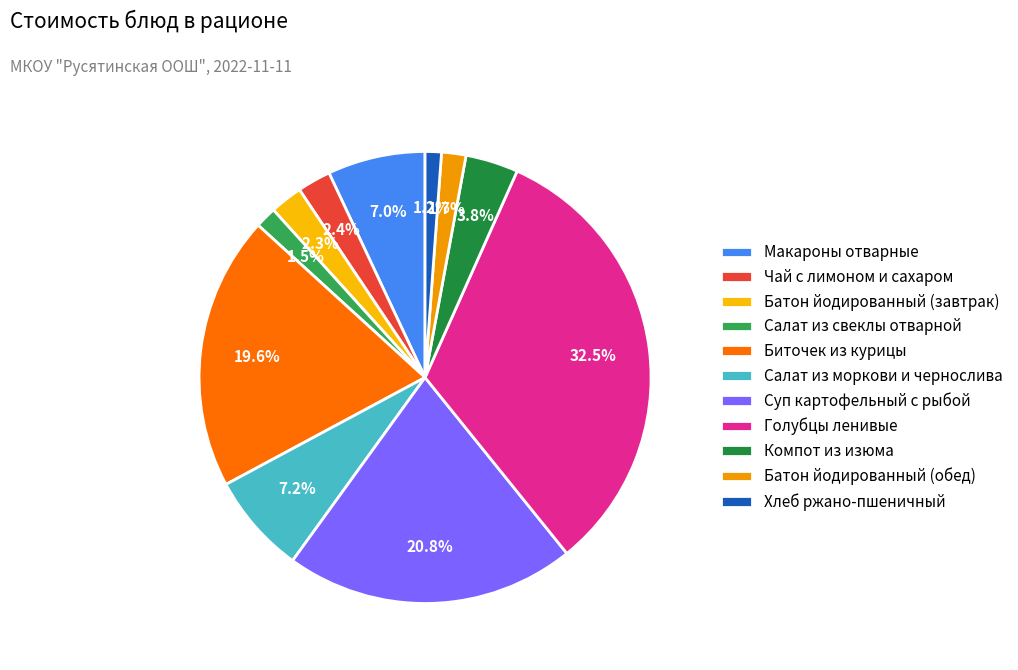

To the nearest percent, what is the difference between the Компот из изюма and Батон йодированный (обед) slice percentages?

2%